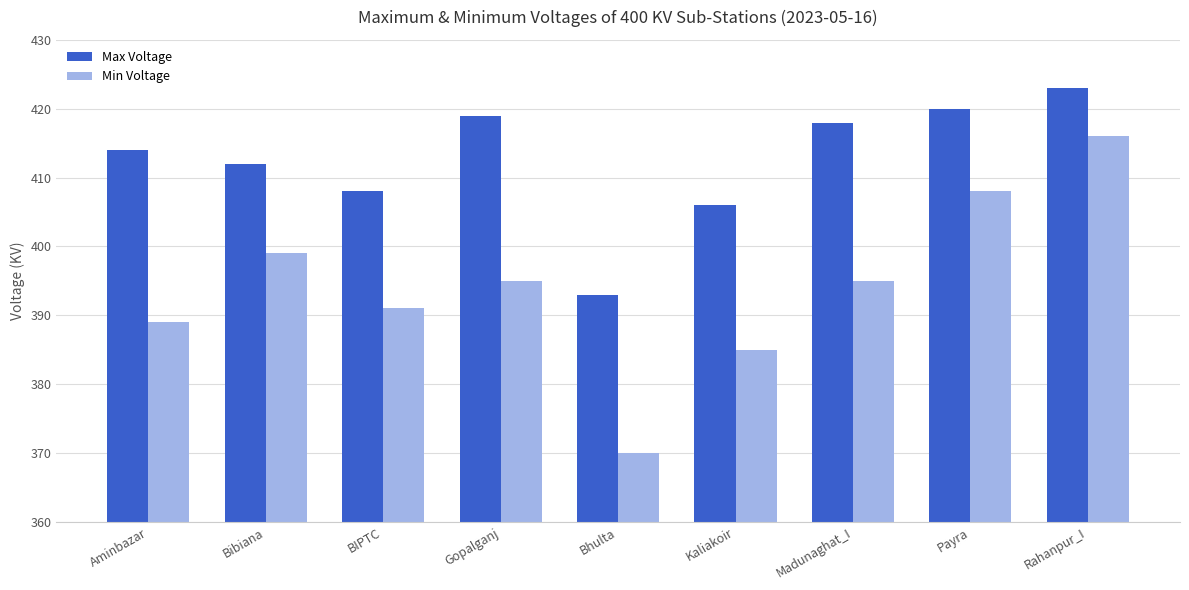

Which series has the largest range (max minus min)?

Min Voltage